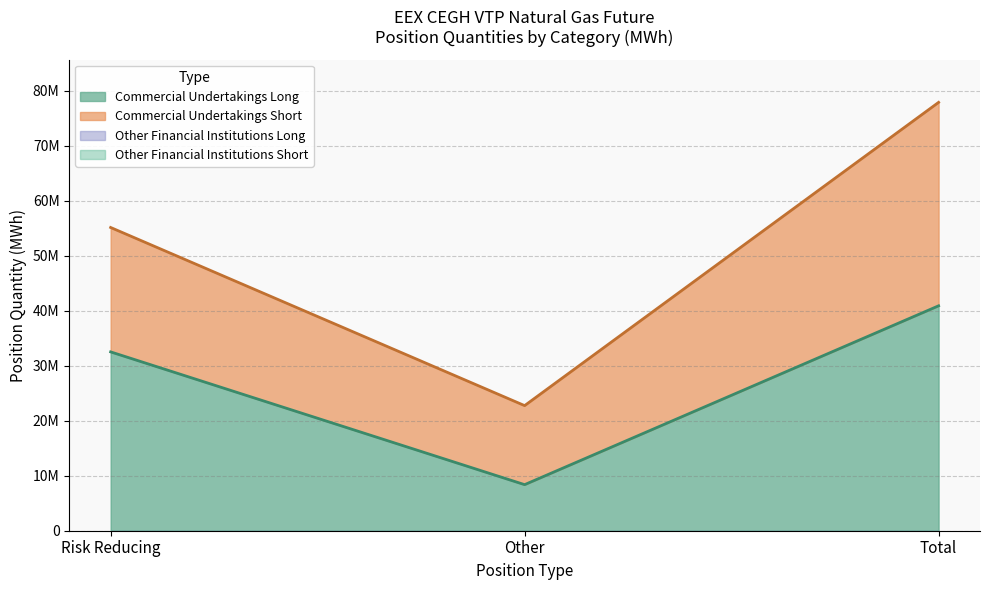

Which has a higher value, Risk Reducing or Total?

Total